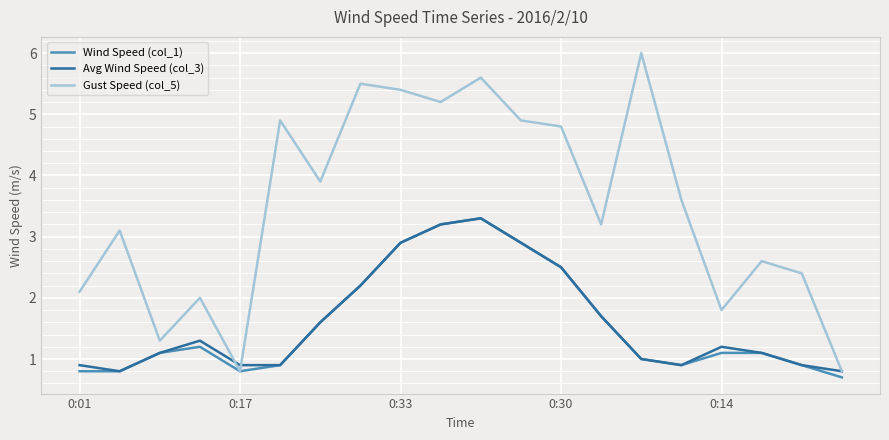

Which series has the largest total across all categories?

Gust Speed (col_5)